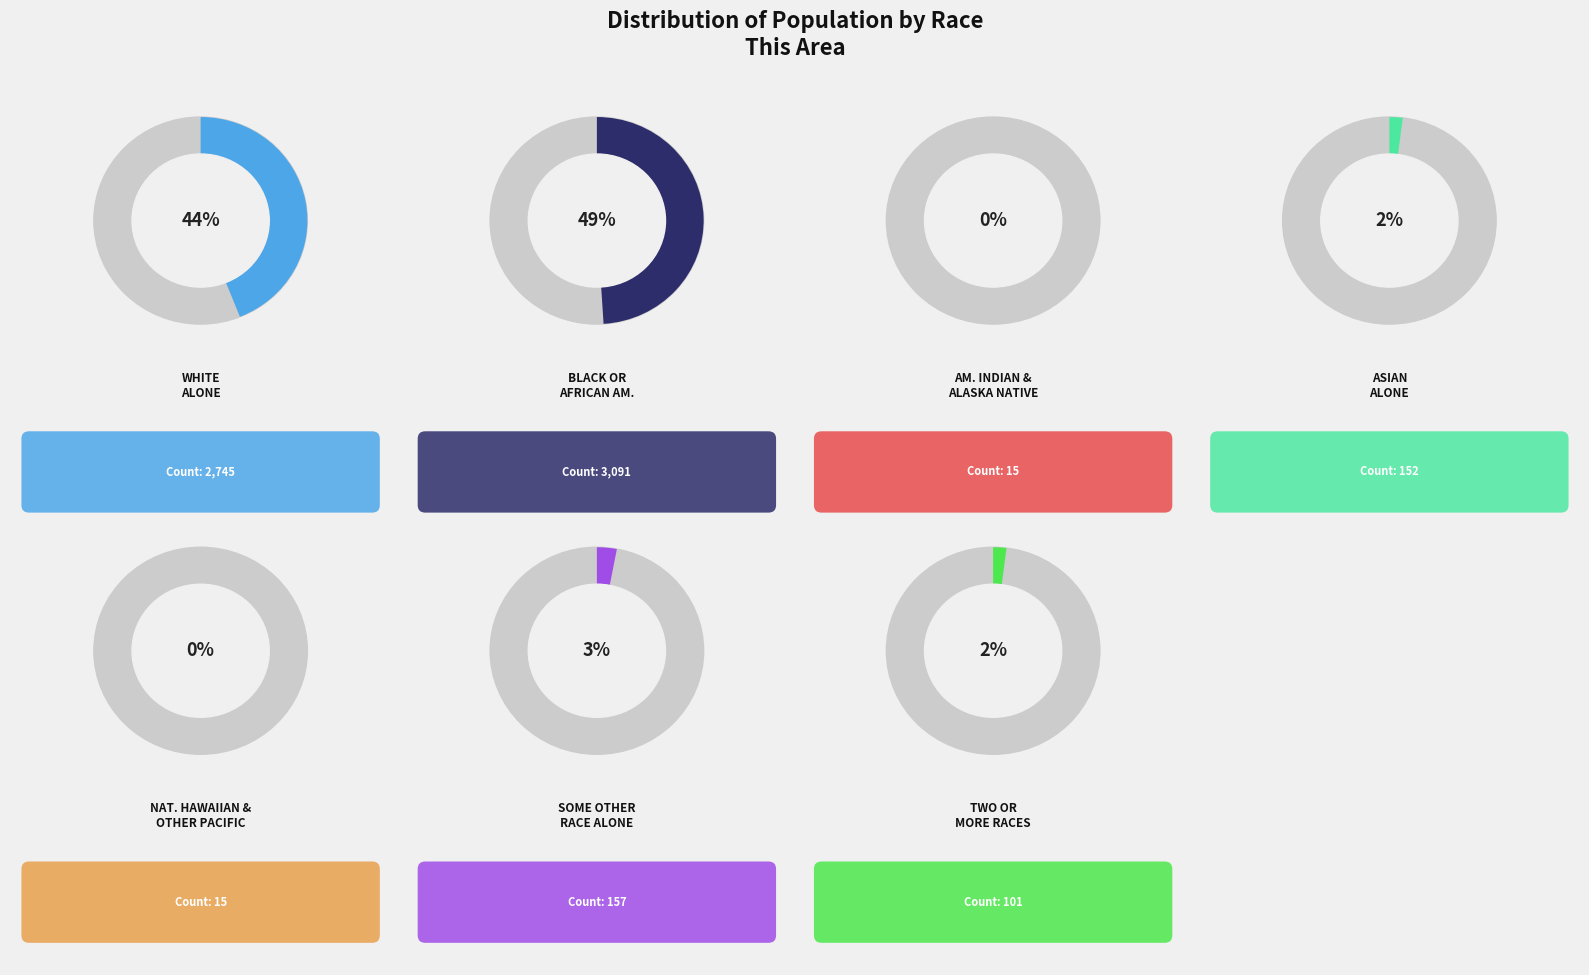

What is the total percentage of Asian alone and Some Other Race alone?

4.9%